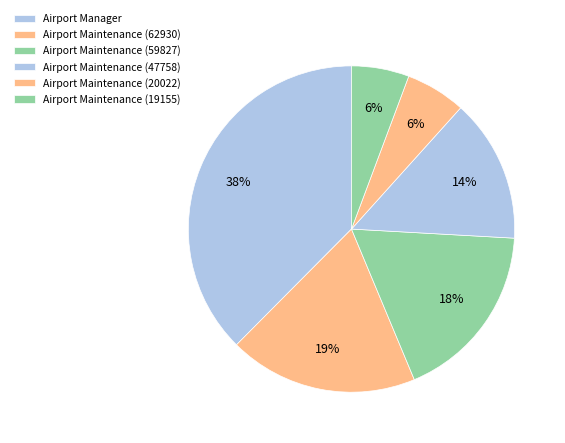

Does Airport Maintenance (59827) represent more than half of the total?

No